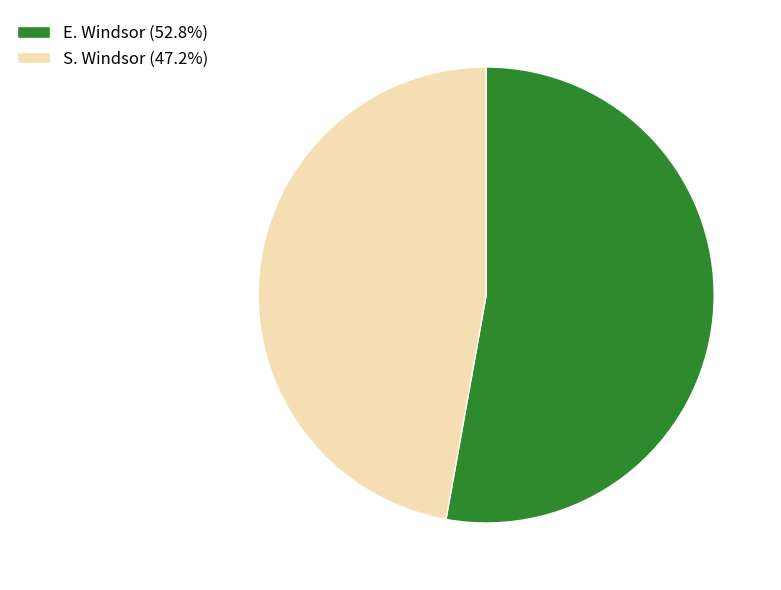

Does E. Windsor account for over 50% of the chart?

Yes